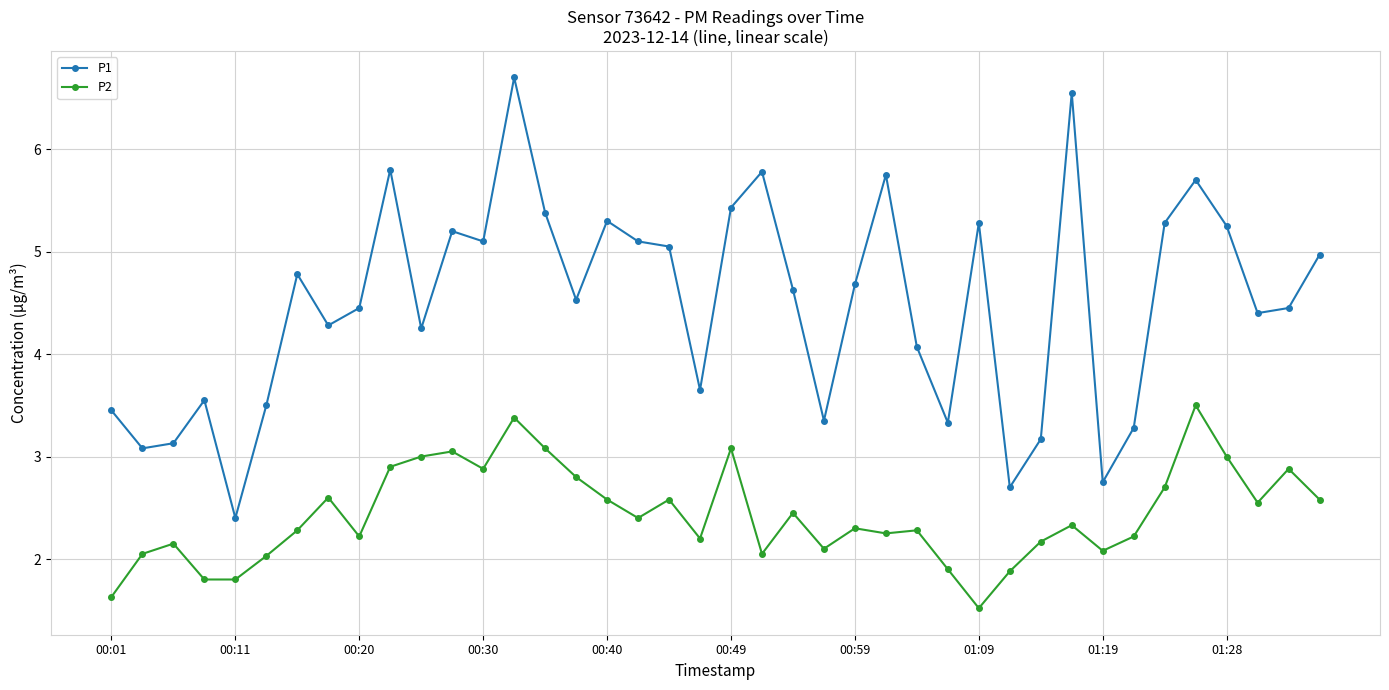

How many lines are shown in the chart?

2